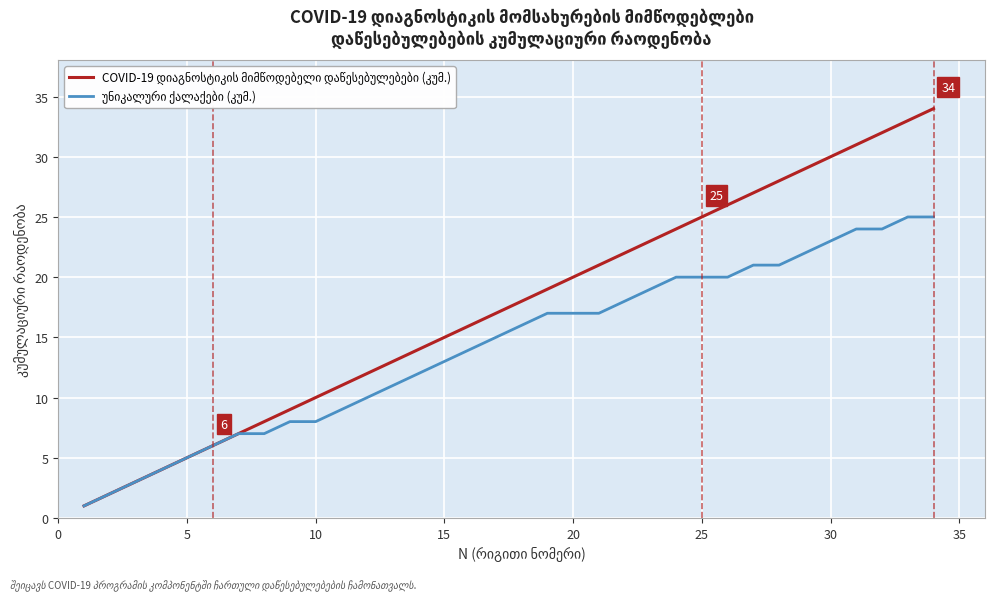

True or false: უნიკალური ქალაქები (კუმ.) and COVID-19 დიაგნოსტიკის მიმწოდებელი დაწესებულებები (კუმ.) intersect in this chart.

False